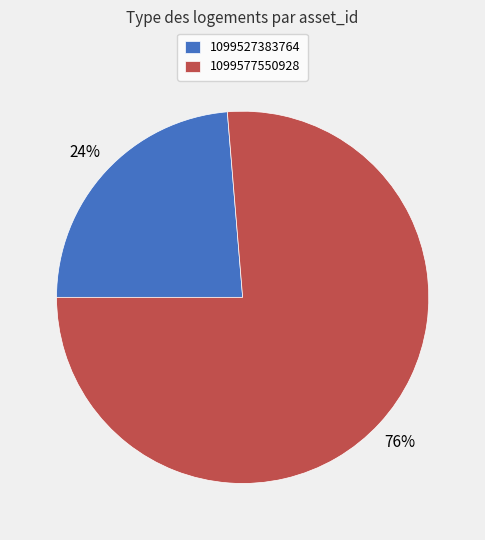

Which category has the biggest portion of the pie?

1099577550928